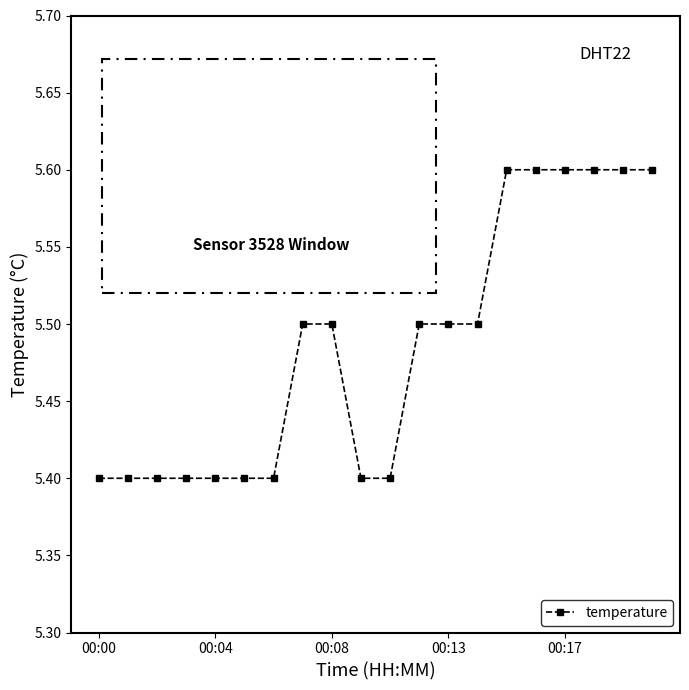

What is the value of the 8th point from the left?

5.5